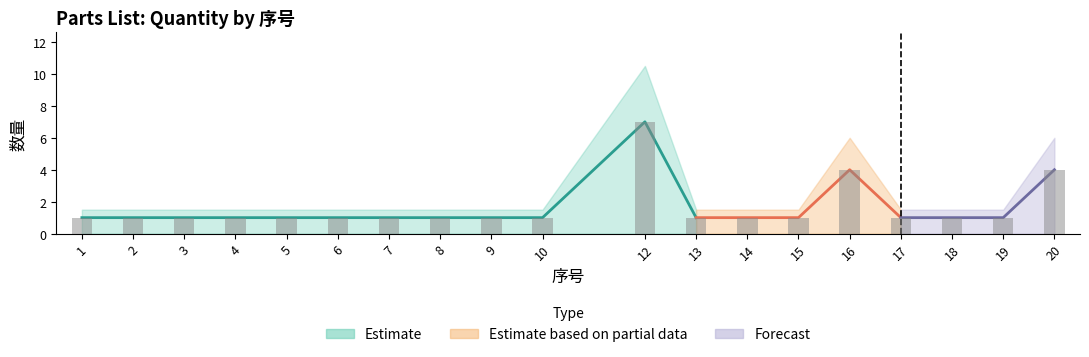

Which has a higher value, 20 or 15?

20